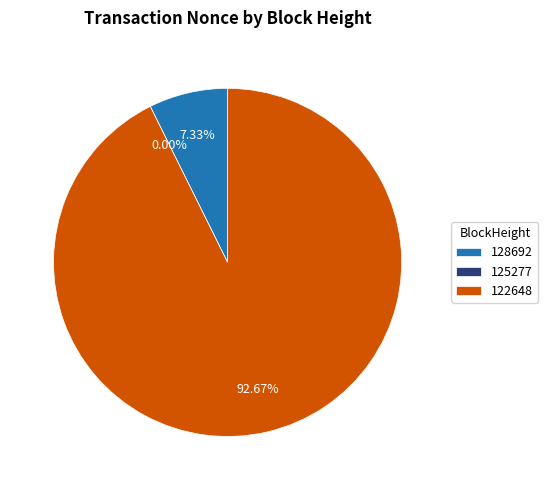

True or false: 122648 accounts for 78% of the total.

False